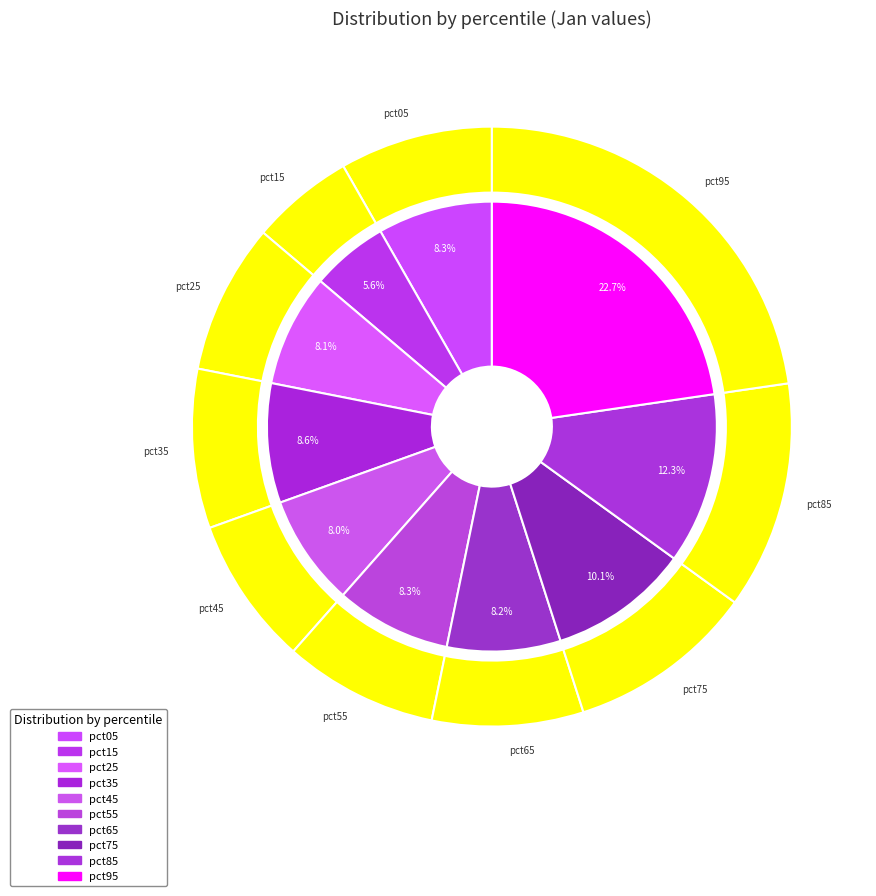

To the nearest percent, what percentage of the pie is pct35?

9%